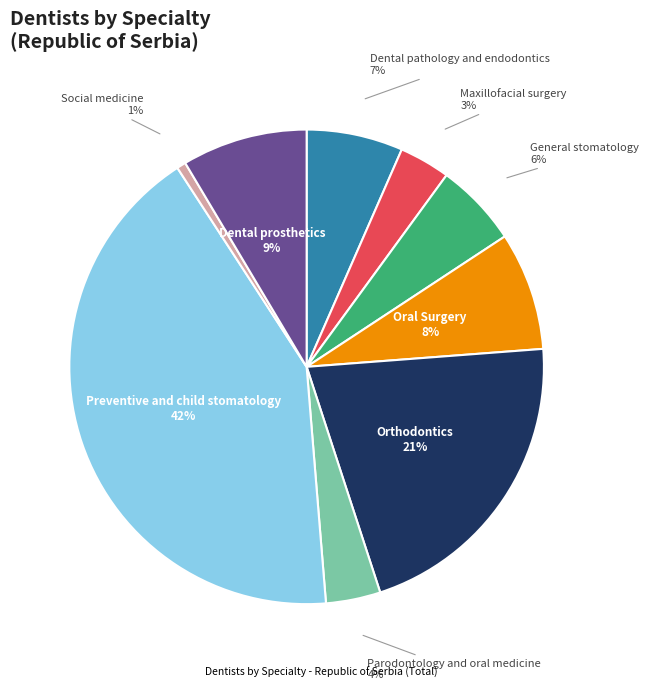

To the nearest percent, what is the average slice percentage?

11%